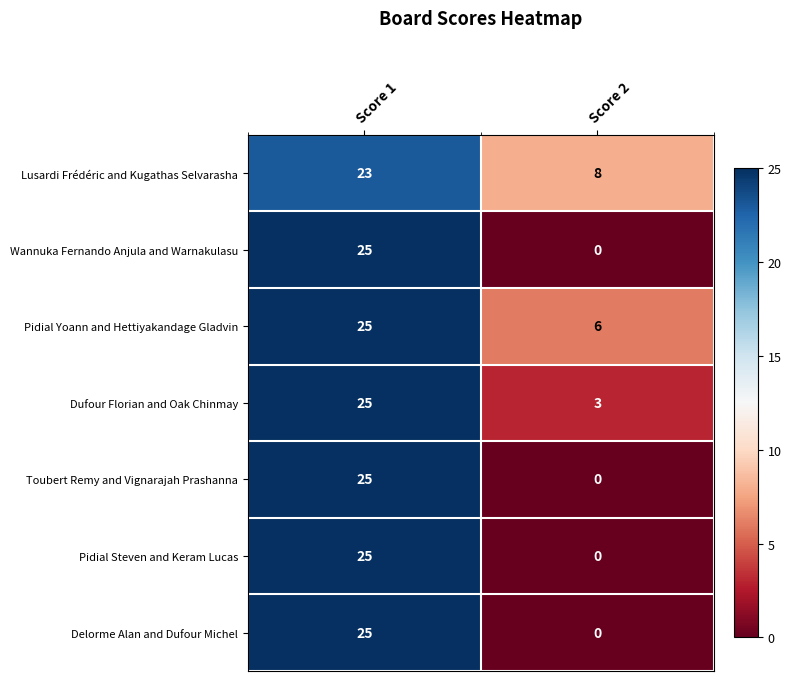

What is the greatest value displayed?

25